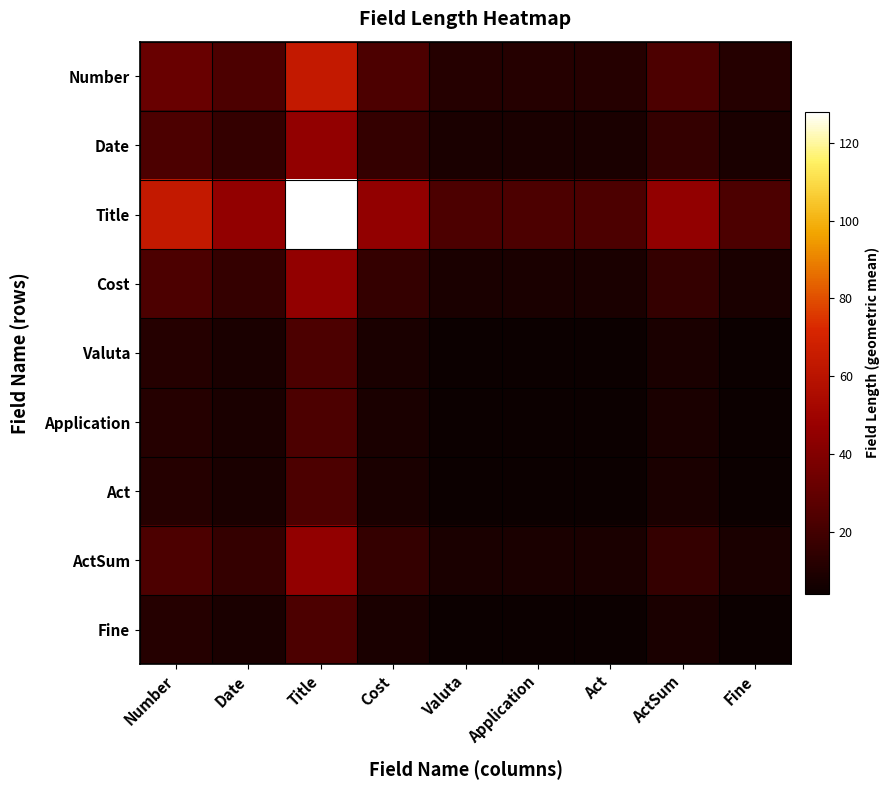

Reading right to left, list all the values displayed in this chart.

Number: Fine=11.3	ActSum=22.6	Act=11.3	Application=11.3	Valuta=11.3	Cost=22.6	Title=64.0	Date=22.6	Number=32.0
Date: Fine=8.0	ActSum=16.0	Act=8.0	Application=8.0	Valuta=8.0	Cost=16.0	Title=45.3	Date=16.0	Number=22.6
Title: Fine=22.6	ActSum=45.3	Act=22.6	Application=22.6	Valuta=22.6	Cost=45.3	Title=128.0	Date=45.3	Number=64.0
Cost: Fine=8.0	ActSum=16.0	Act=8.0	Application=8.0	Valuta=8.0	Cost=16.0	Title=45.3	Date=16.0	Number=22.6
Valuta: Fine=4.0	ActSum=8.0	Act=4.0	Application=4.0	Valuta=4.0	Cost=8.0	Title=22.6	Date=8.0	Number=11.3
Application: Fine=4.0	ActSum=8.0	Act=4.0	Application=4.0	Valuta=4.0	Cost=8.0	Title=22.6	Date=8.0	Number=11.3
Act: Fine=4.0	ActSum=8.0	Act=4.0	Application=4.0	Valuta=4.0	Cost=8.0	Title=22.6	Date=8.0	Number=11.3
ActSum: Fine=8.0	ActSum=16.0	Act=8.0	Application=8.0	Valuta=8.0	Cost=16.0	Title=45.3	Date=16.0	Number=22.6
Fine: Fine=4.0	ActSum=8.0	Act=4.0	Application=4.0	Valuta=4.0	Cost=8.0	Title=22.6	Date=8.0	Number=11.3